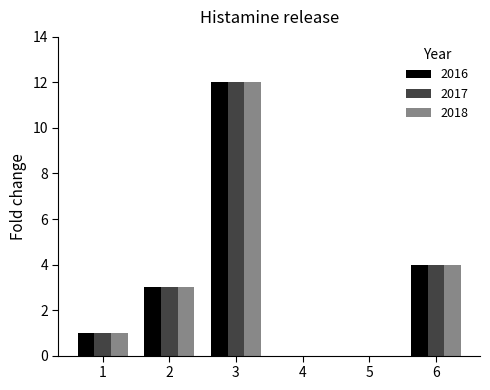

What is the sum of the 2017 values at 5 and 2?

3